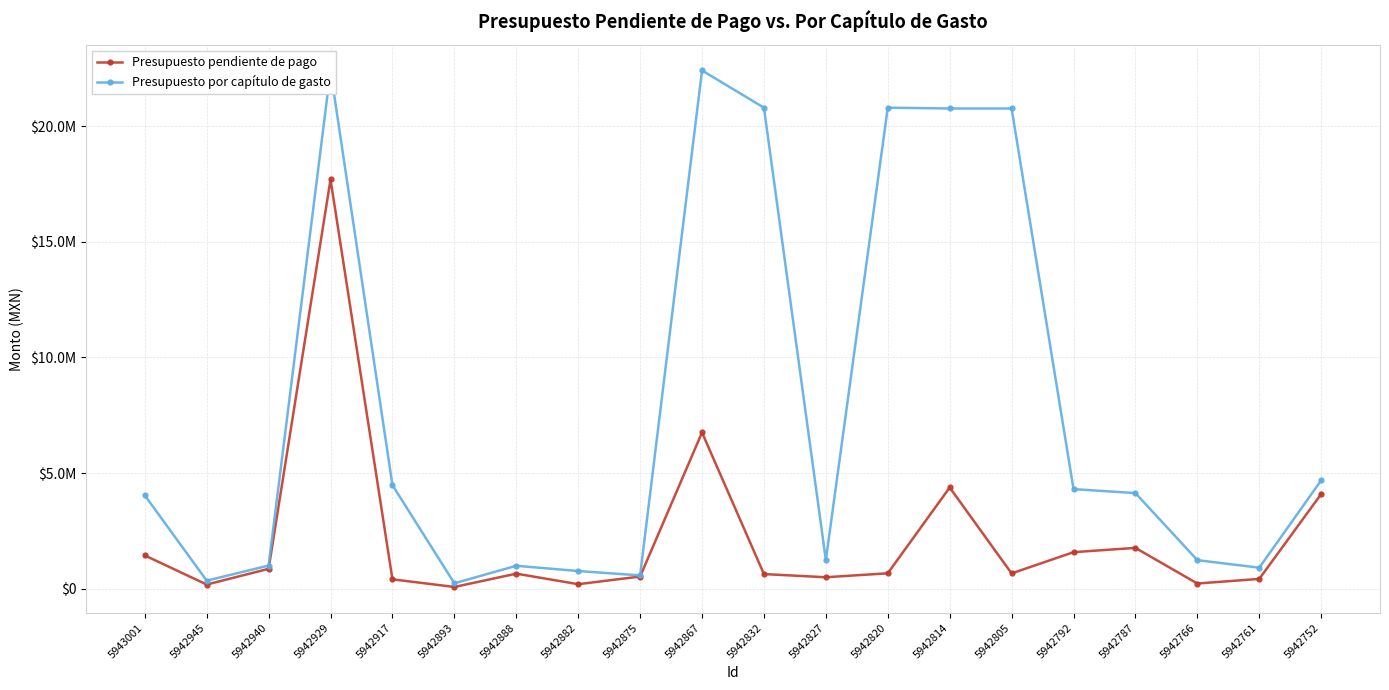

What is the value of the Presupuesto pendiente de pago point at the 9th from the left?

519352.4